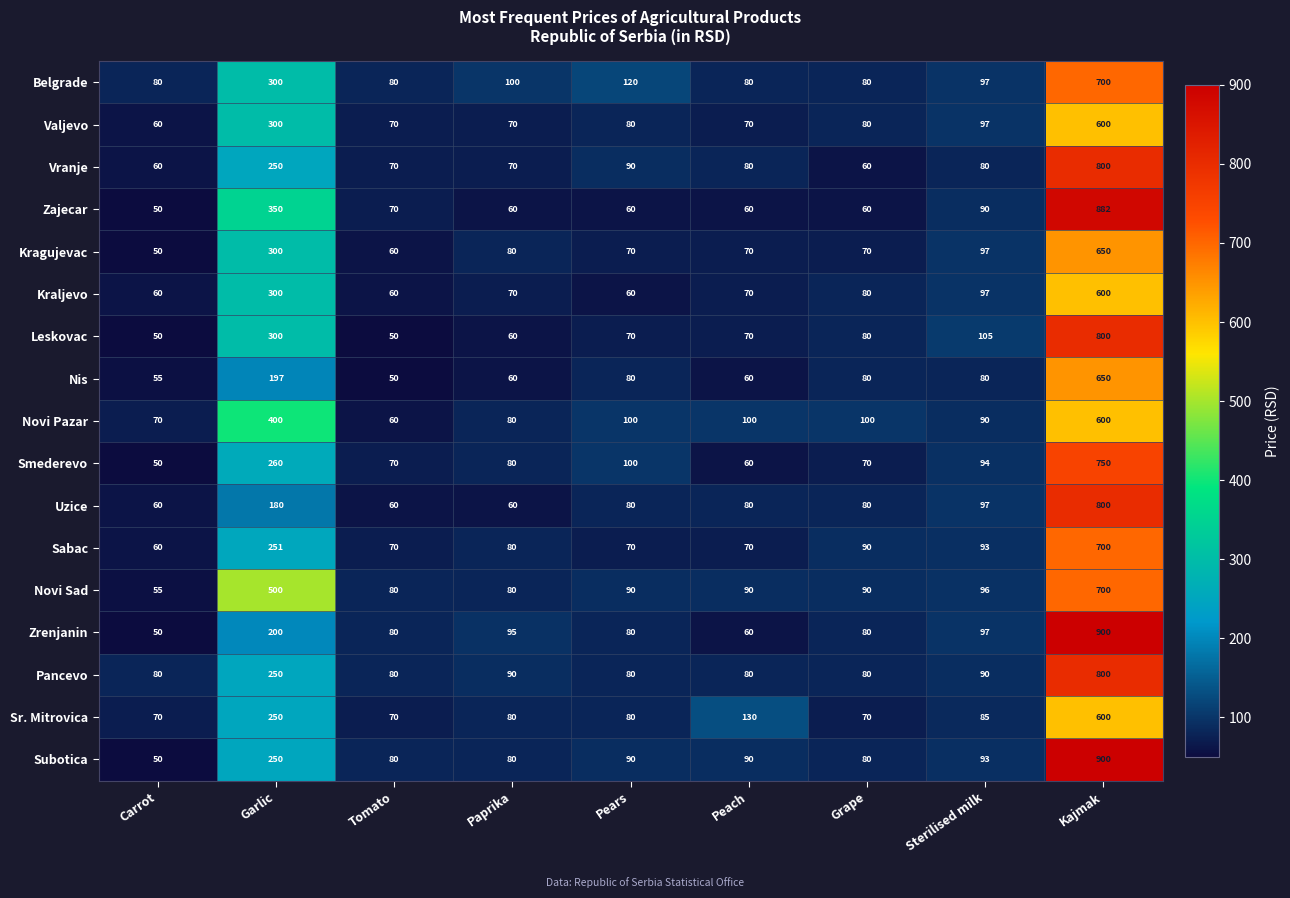

What is the difference between the highest and lowest values at Tomato?

30